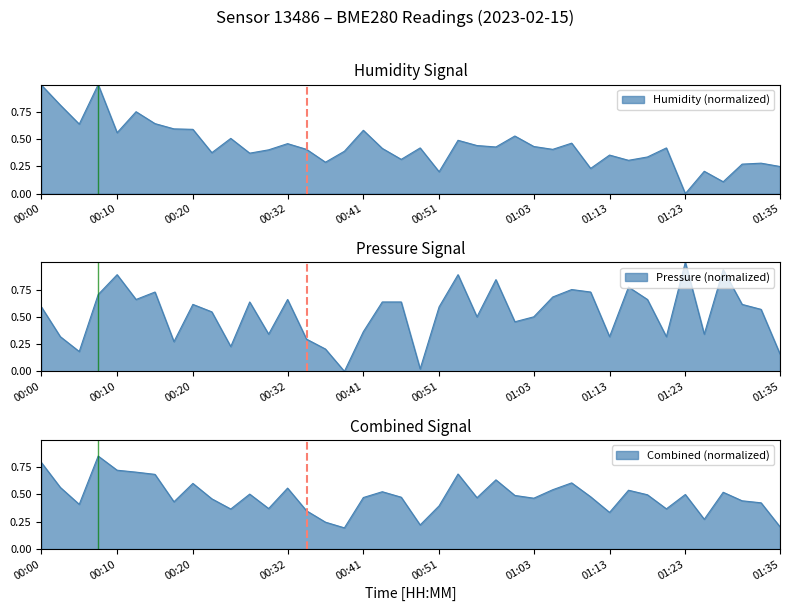

How many lines are shown in the chart?

2